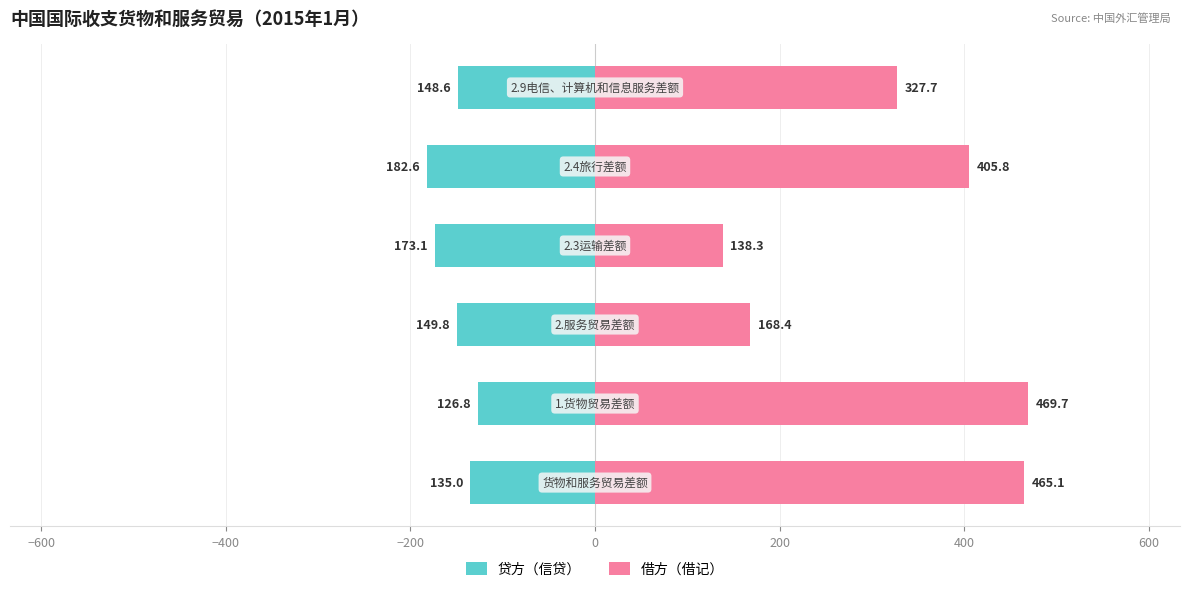

What is the difference between the maximum and minimum values in the 借方（借记） series?

331.4